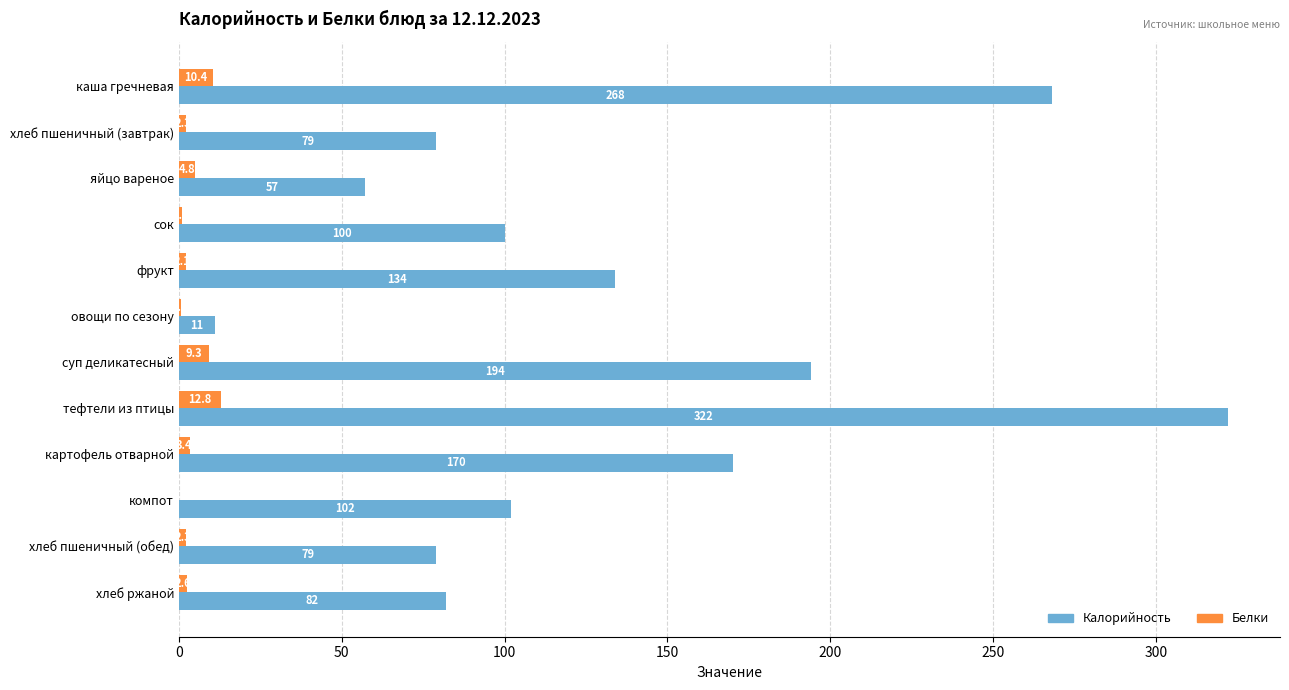

The Белки series shows 2.6 at хлеб ржаной. True or false?

True